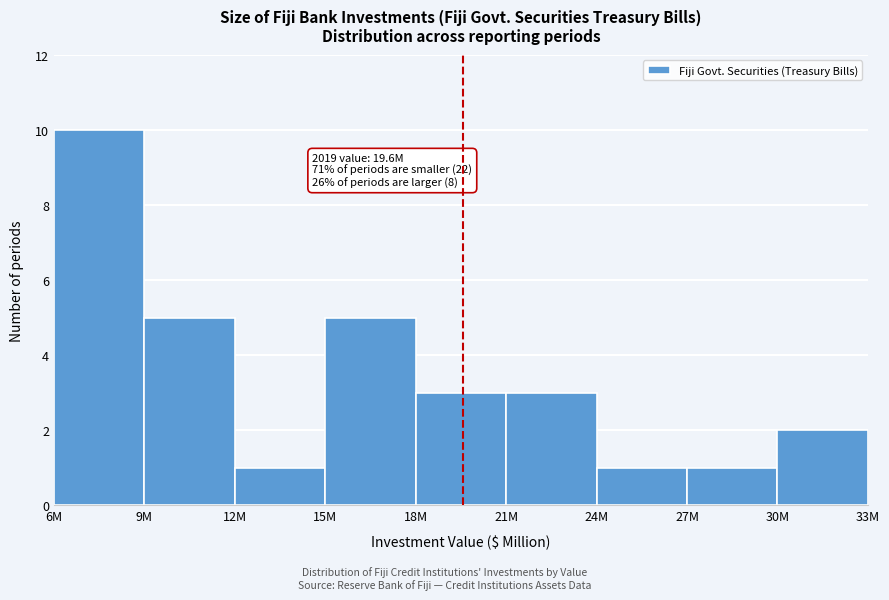

Reading right to left, what are all the values shown in this chart?

2	1	1	3	3	5	1	5	10